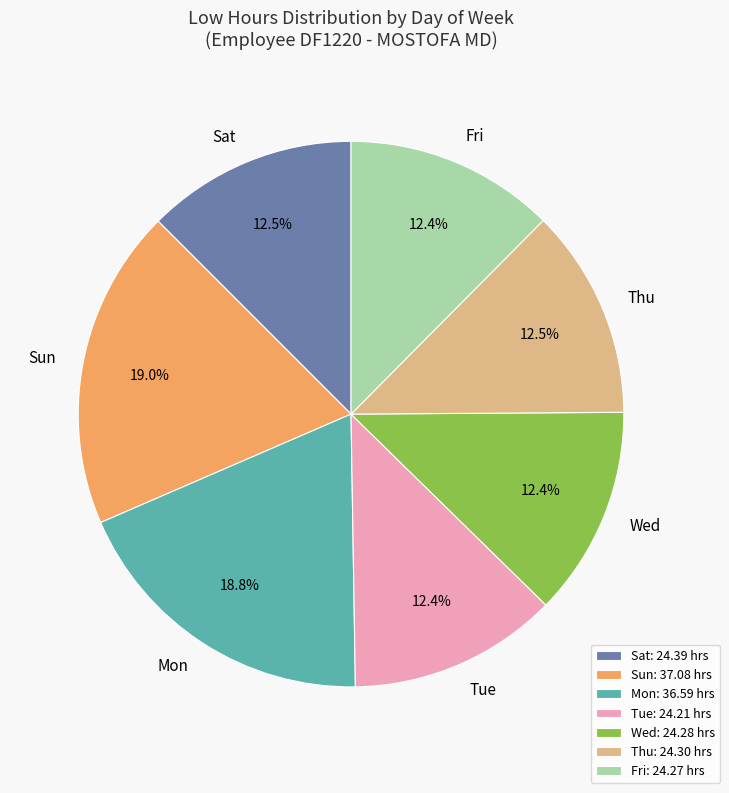

To the nearest percent, what is the average slice percentage?

14%